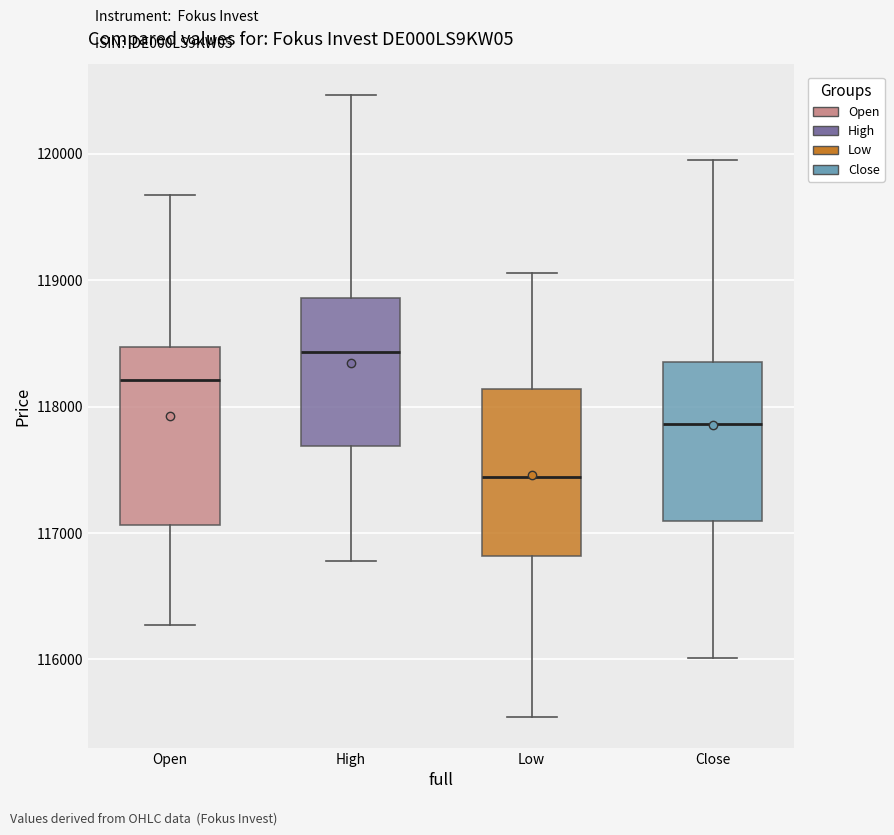

Reading left to right, transcribe this box plot: for each box, give where its median line is, the range the box spans, and where its two whiskers end, as read against the y-axis. The values are not printed on the chart, so give them approximately, as read against the axis.

Open: median 118200, box 117100 to 118500, whiskers 116300 to 119700
High: median 118400, box 117700 to 118900, whiskers 116800 to 120500
Low: median 117400, box 116800 to 118100, whiskers 115500 to 119100
Close: median 117900, box 117100 to 118300, whiskers 116000 to 119900